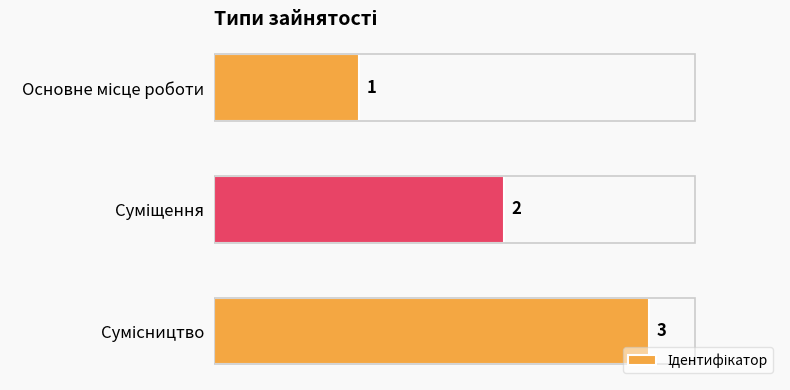

What is the value of the 3rd bar from the top?

3